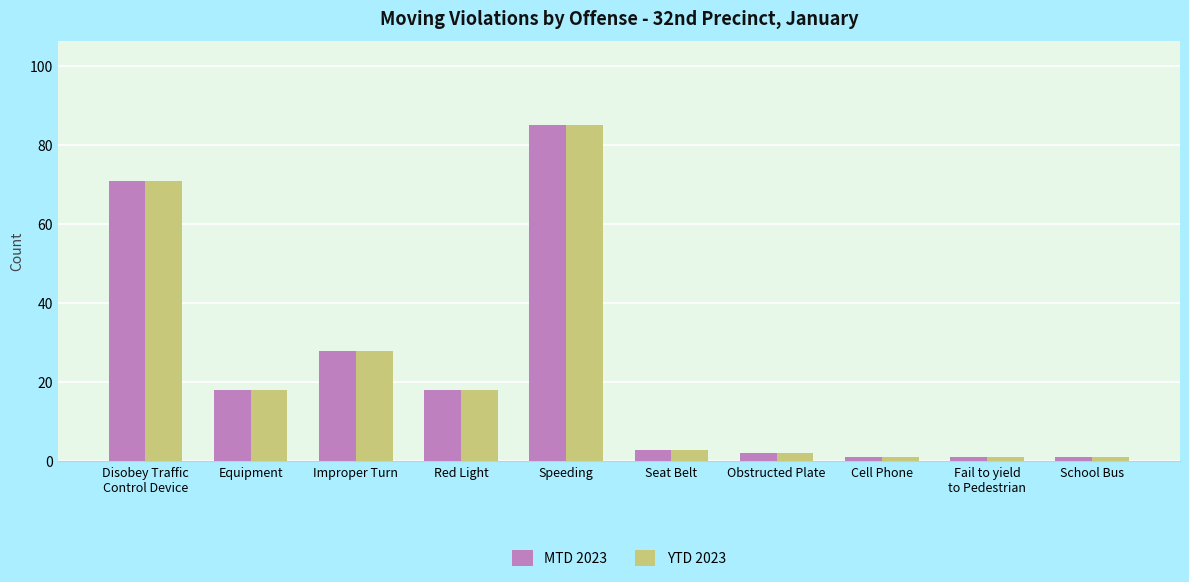

True or false: YTD 2023 has a value of 3 at Seat Belt.

True